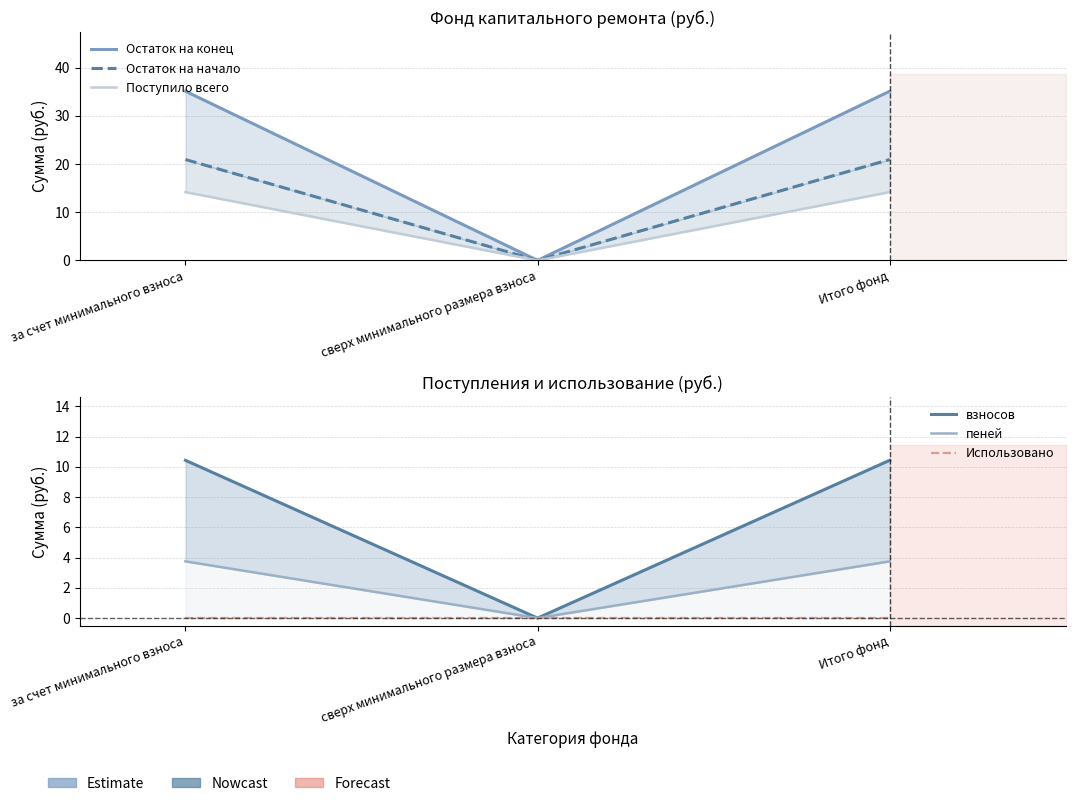

How many lines are shown in the chart?

6